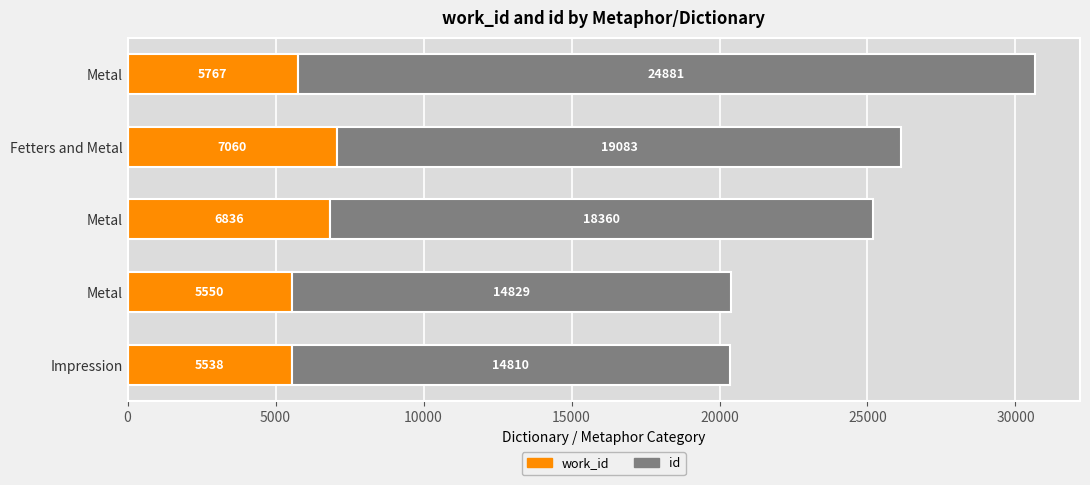

Count the number of categories in the chart.

5